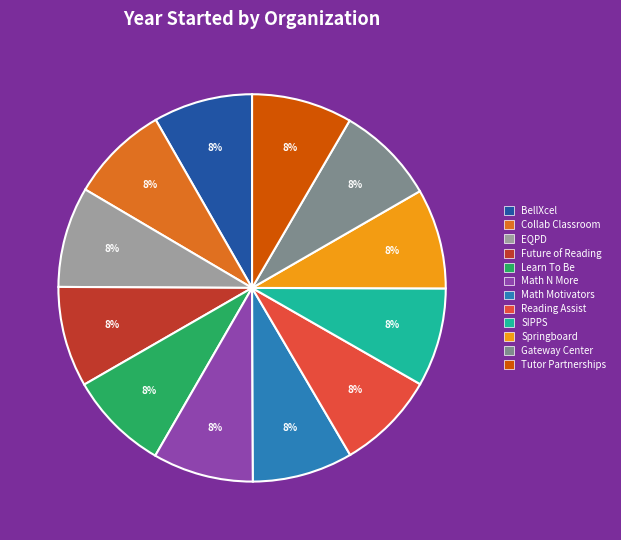

How many segments does this pie chart have?

12